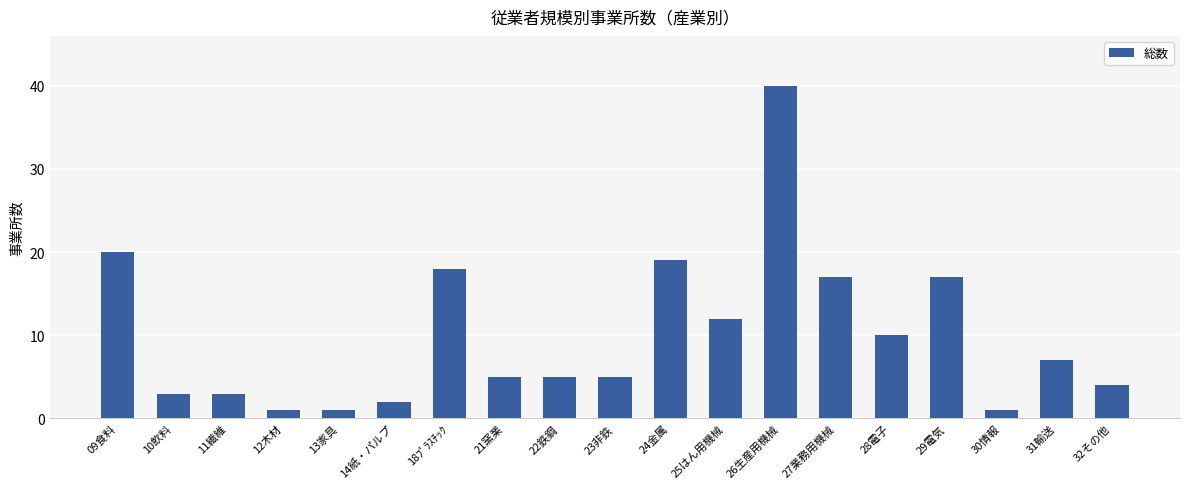

Are the bars grouped side by side (vs. stacked)?

No